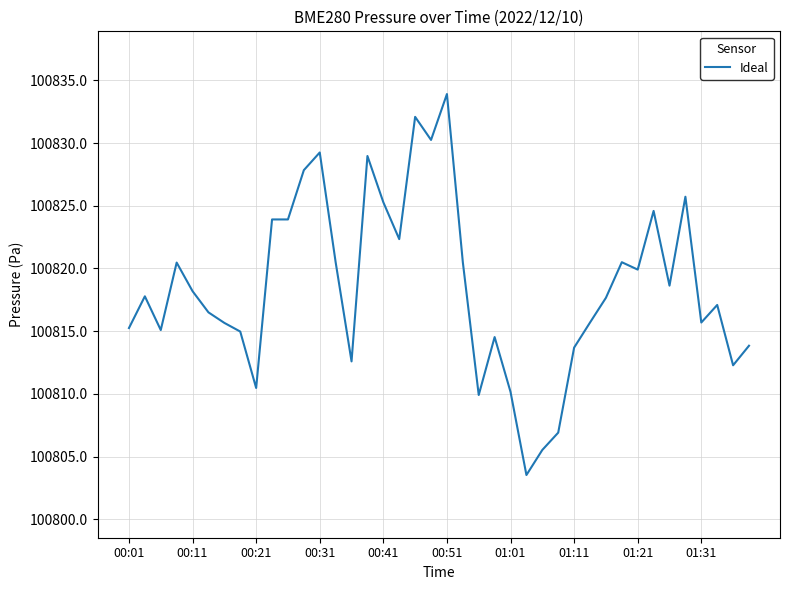

What is the smallest value displayed?

100803.5